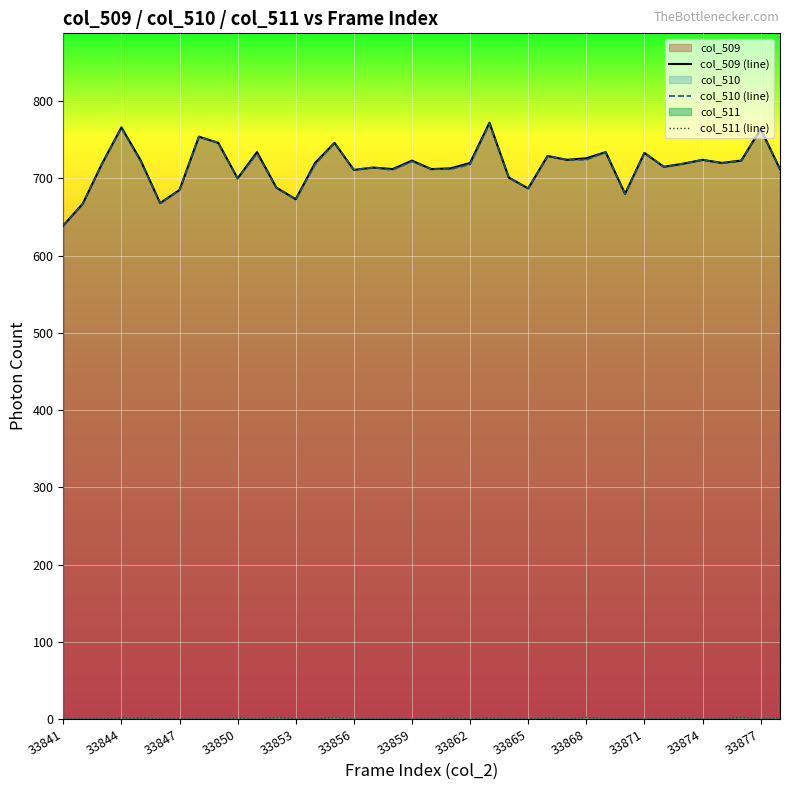

What is the greatest value displayed?

772